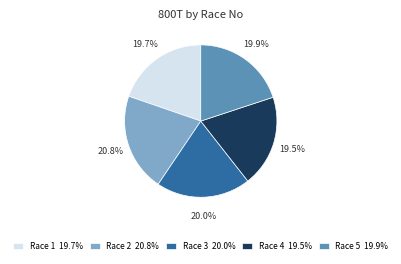

To the nearest percent, what is the combined percentage of Race 5 and Race 4?

39%